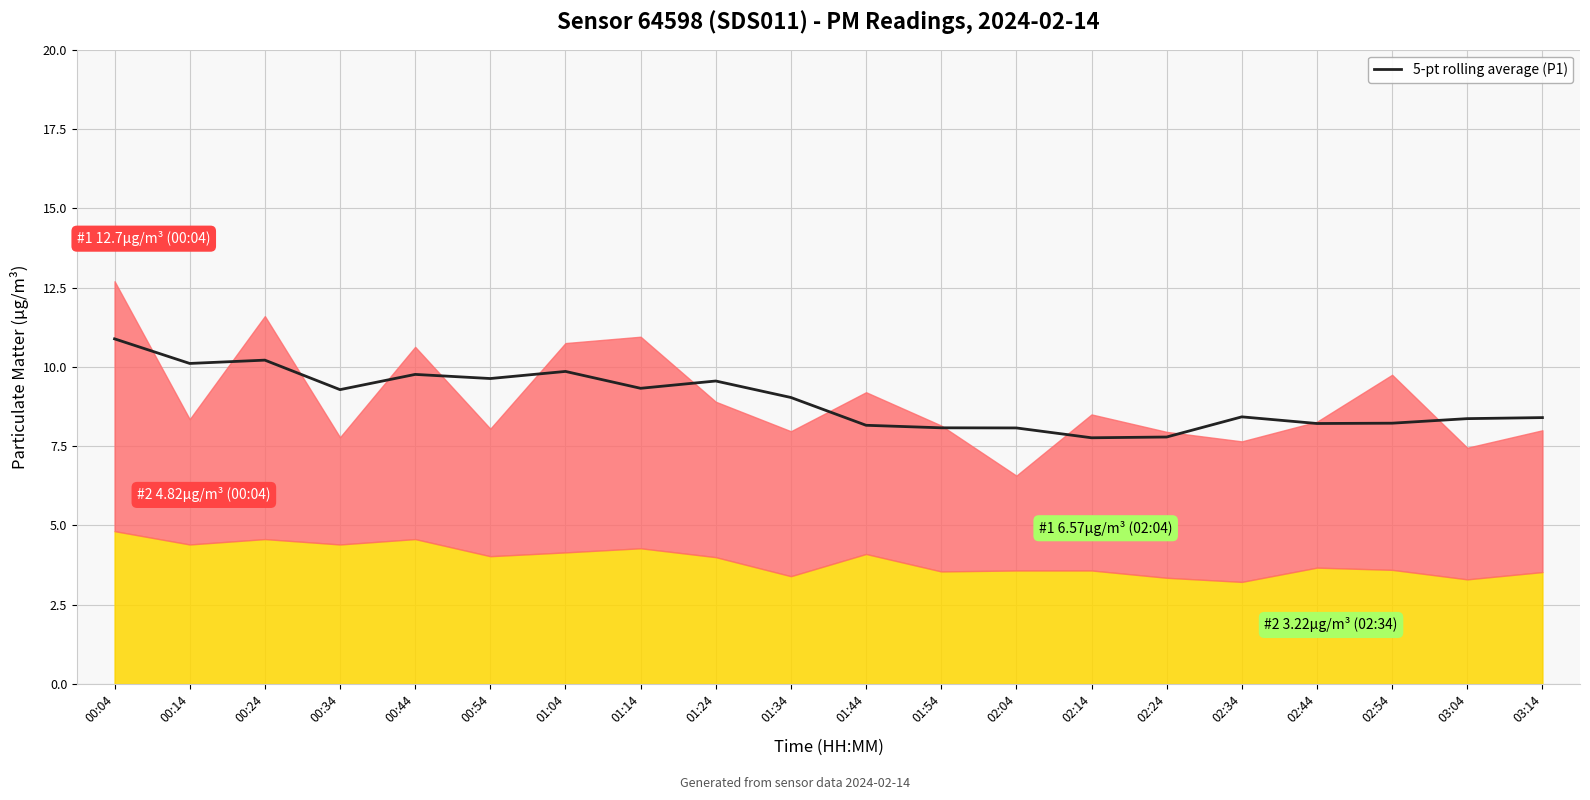

Reading left to right, what are all the values shown in this chart?

00:04=10.9	00:14=10.1	00:24=10.2	00:34=9.3	00:44=9.8	00:54=9.6	01:04=9.9	01:14=9.3	01:24=9.6	01:34=9.0	01:44=8.2	01:54=8.1	02:04=8.1	02:14=7.8	02:24=7.8	02:34=8.4	02:44=8.2	02:54=8.2	03:04=8.4	03:14=8.4